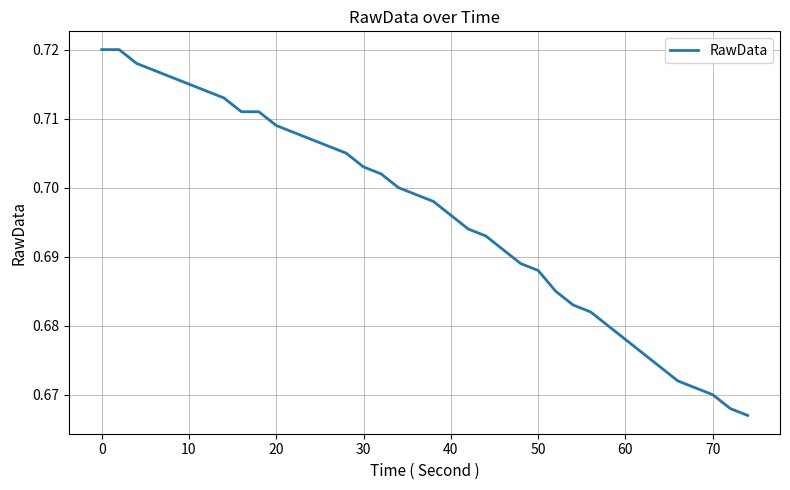

Does the chart have visible grid lines?

Yes